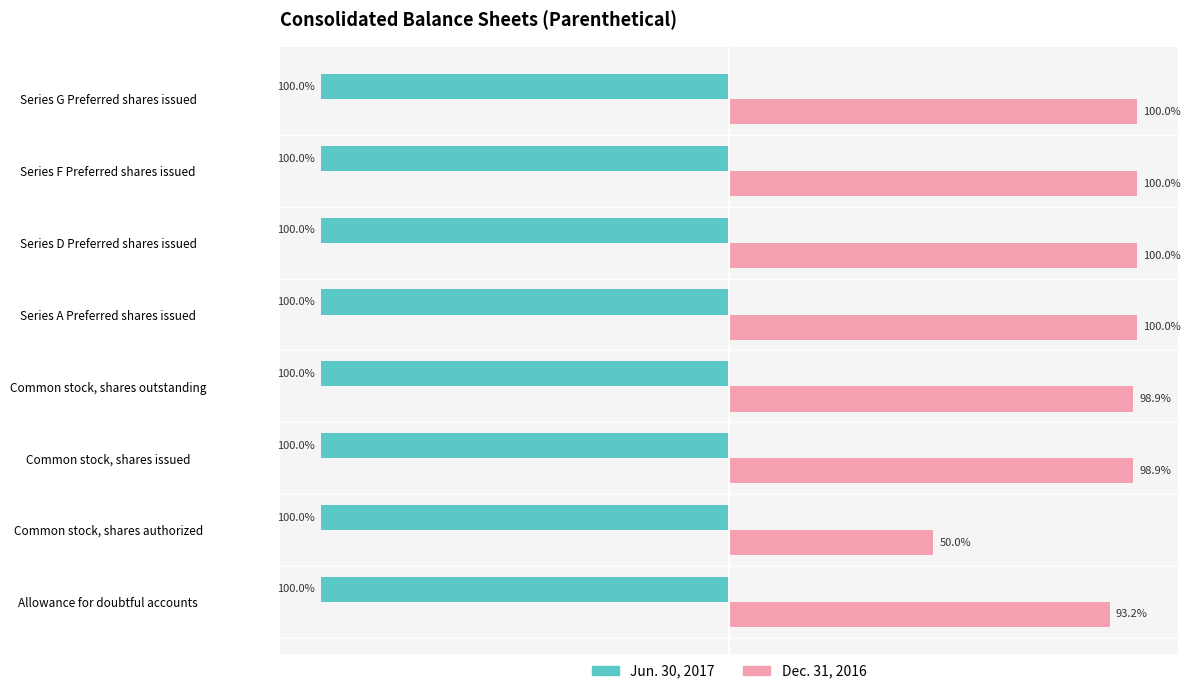

Which series changed the most between Common stock, shares issued and Series A Preferred shares issued?

Dec. 31, 2016